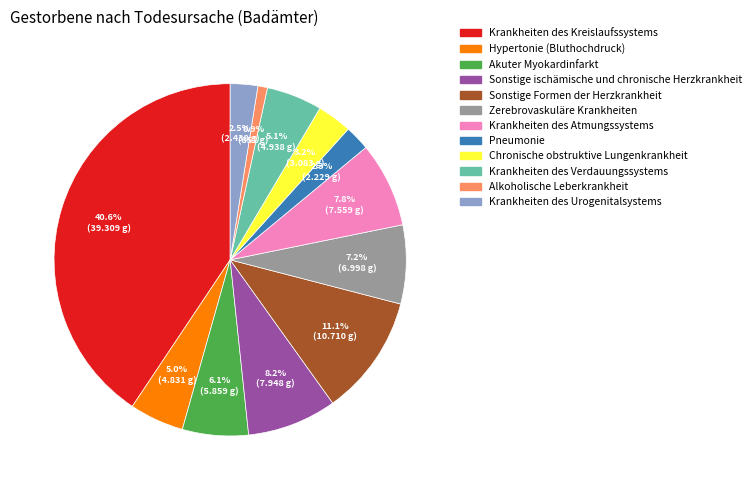

To the nearest percent, what is the difference between the largest and smallest slice percentages?

40%